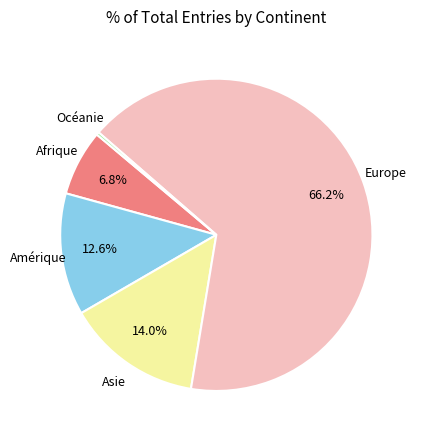

To the nearest percent, what is the difference between the largest and smallest slice percentages?

66%